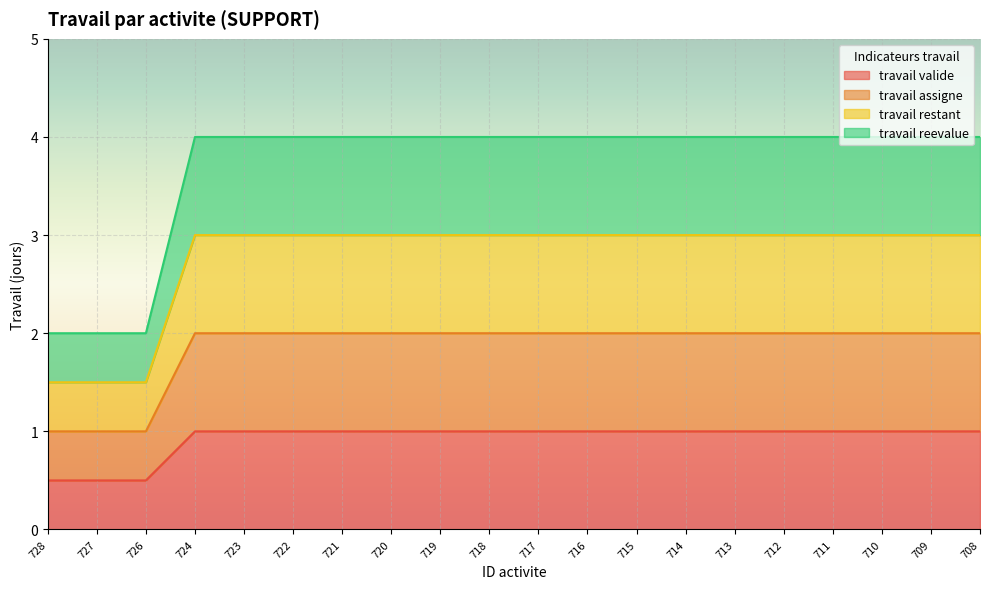

How many lines are shown in the chart?

4